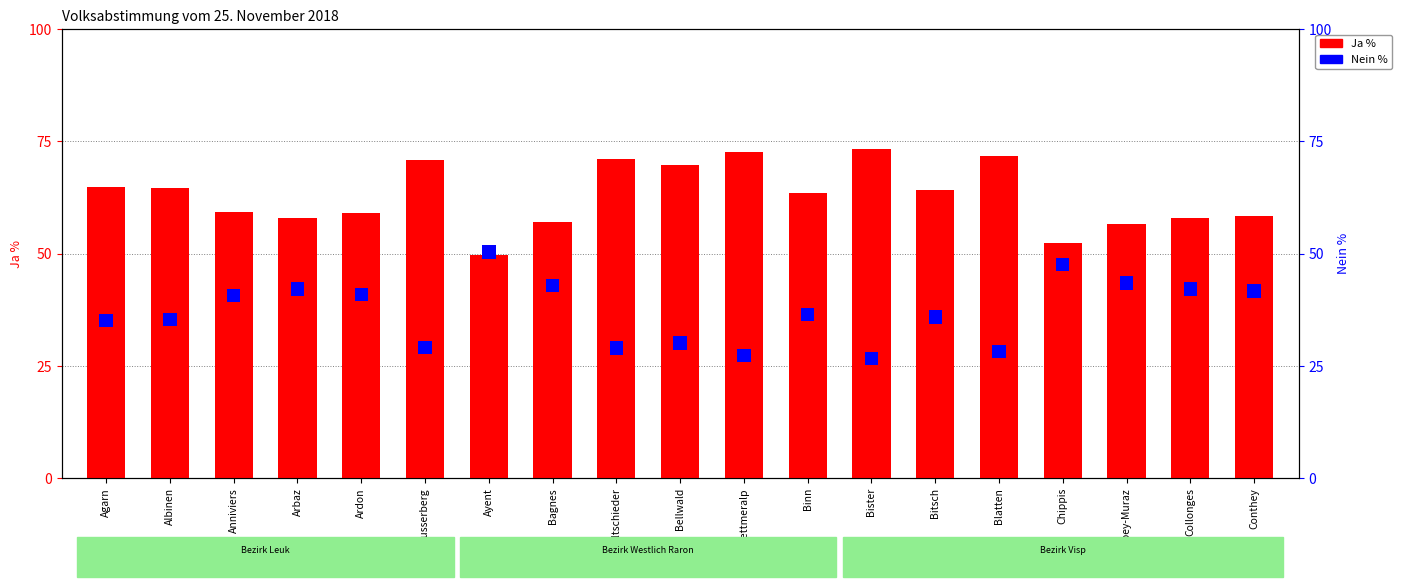

Reading left to right, what are all the values shown in this chart?

64.9	64.7	59.3	57.9	59.1	70.9	49.6	57.1	71.0	69.9	72.7	63.5	73.3	64.1	71.8	52.4	56.6	57.9	58.3